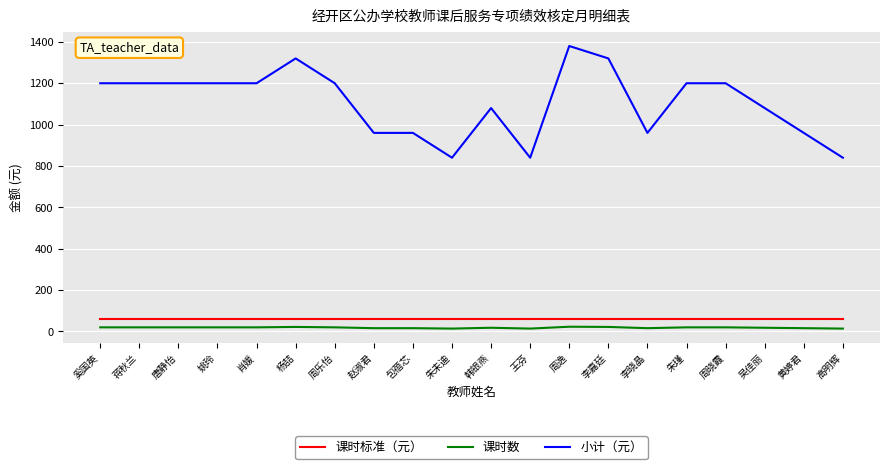

True or false: 小计（元） and 课时数 cross at least once.

False